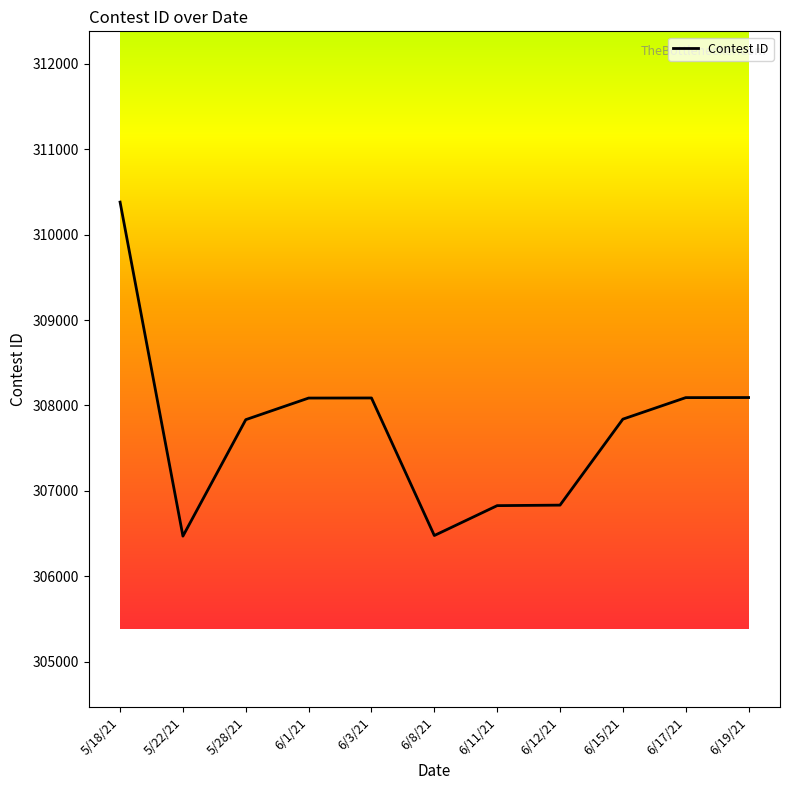

At which label does the data first exceed 307840?

5/18/21